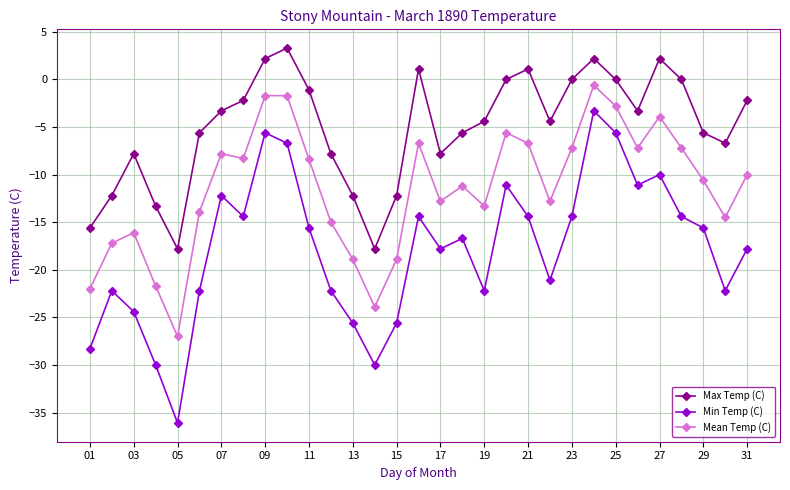

Which series has the largest total across all categories?

Max Temp (C)